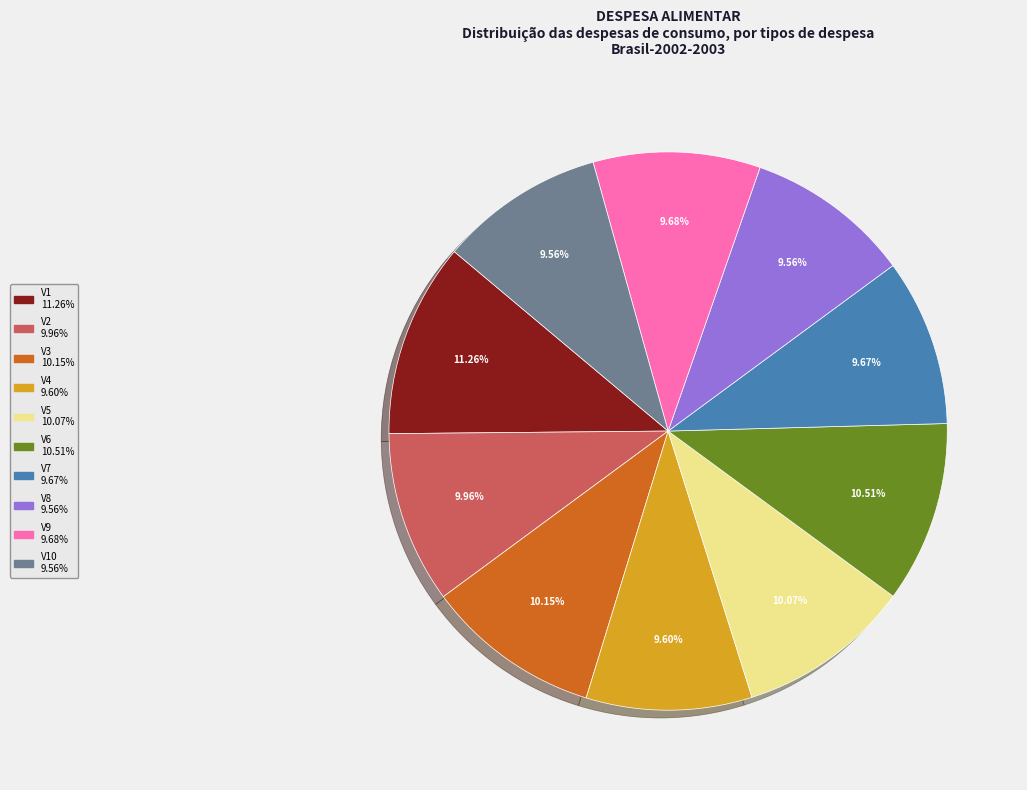

Does any single category account for the majority?

No